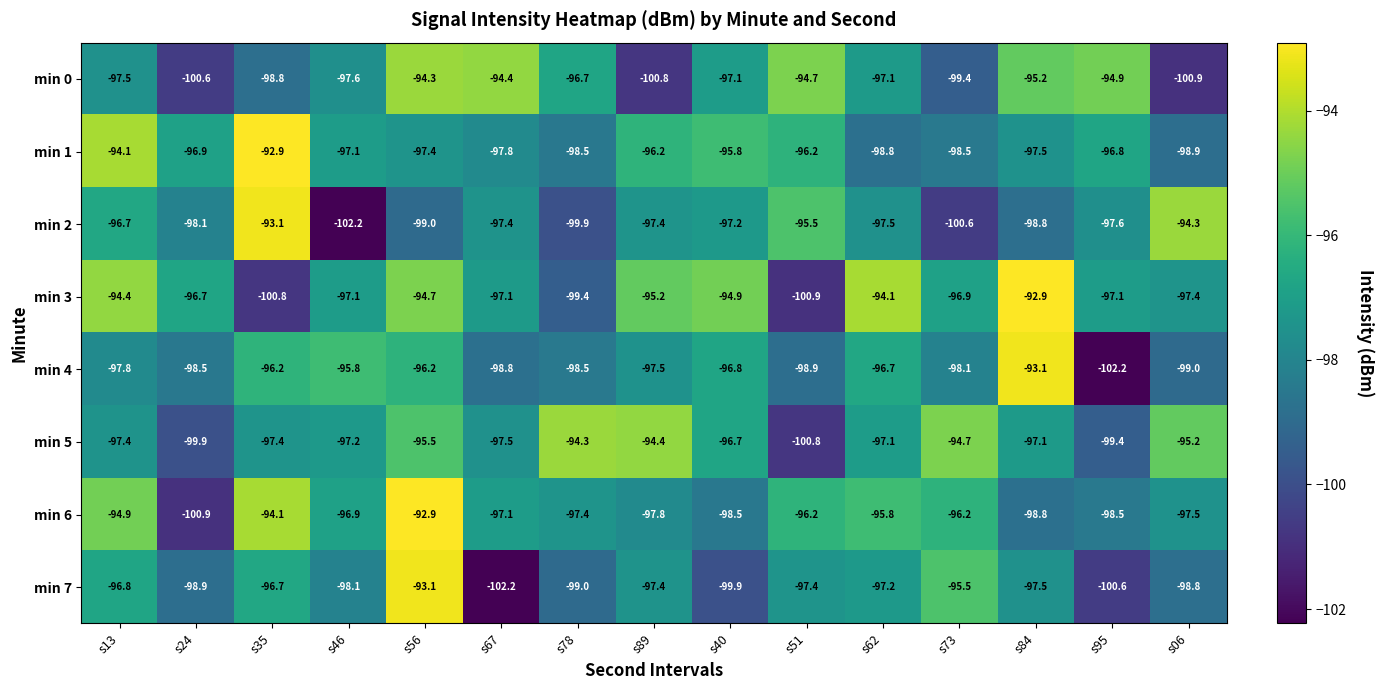

True or false: min 0 has a value of -99.4 at s73.

True